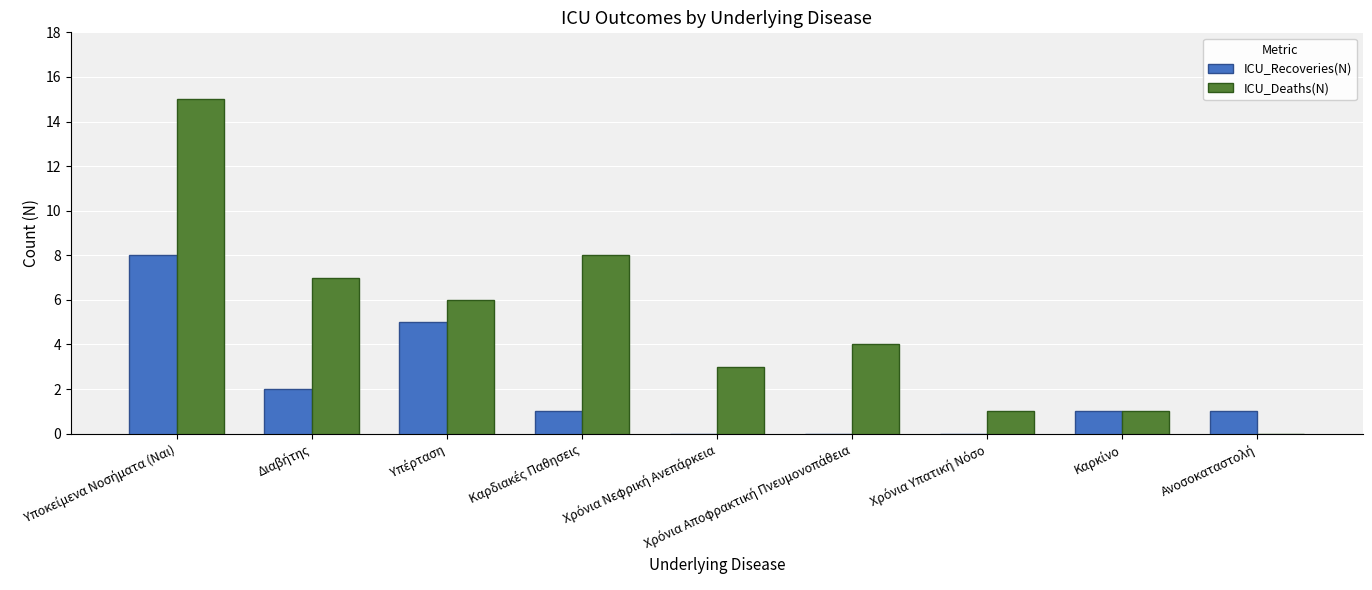

Which series has the largest total across all categories?

ICU_Deaths(N)